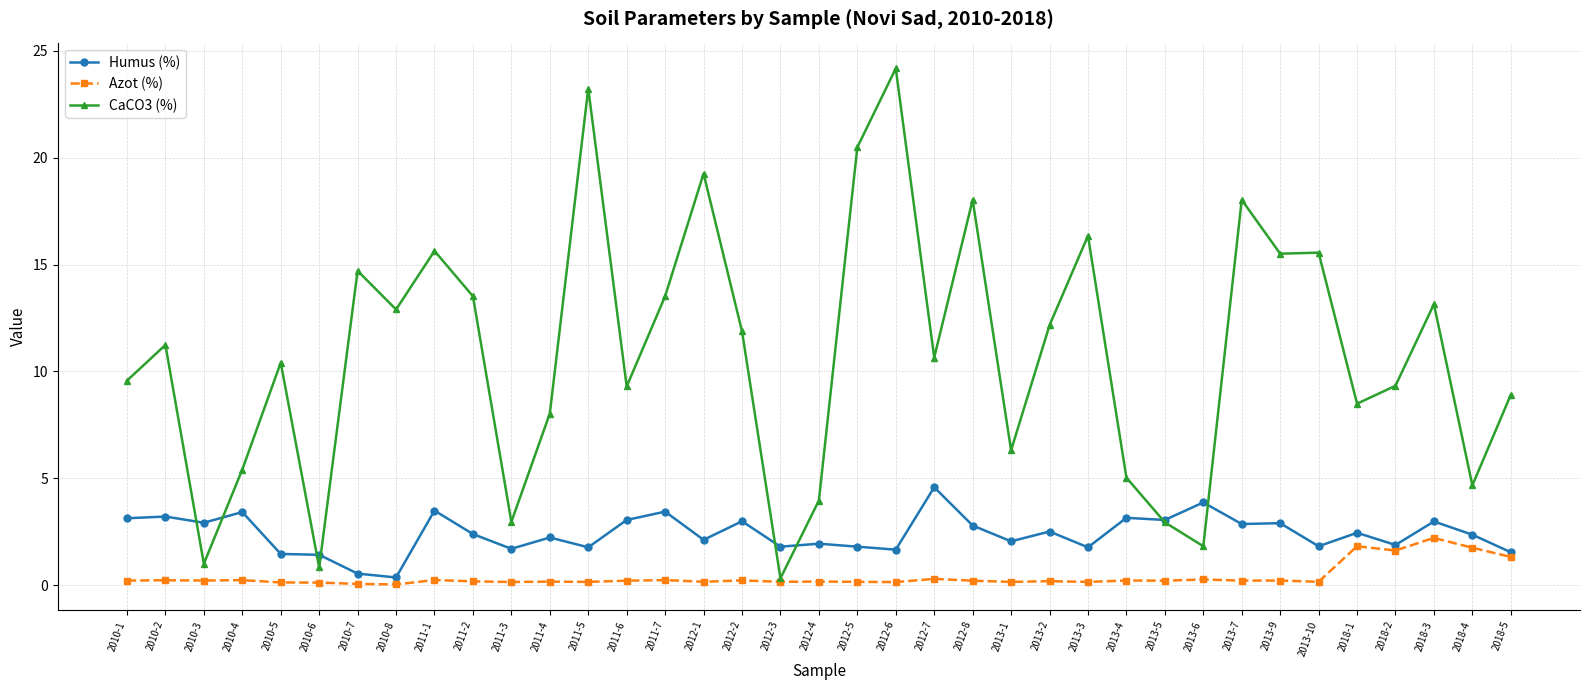

What is the label of the 12th point from the left?

2011-4